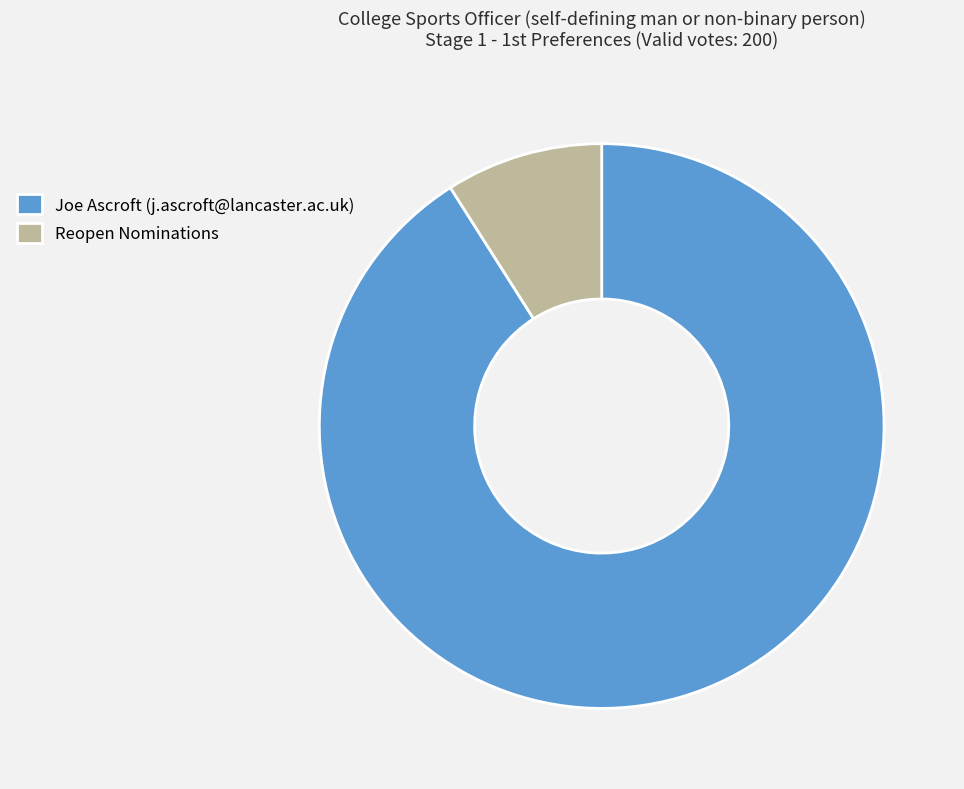

Approximately how many times larger is the value at Joe Ascroft (j.ascroft@lancaster.ac.uk) compared to Reopen Nominations?

10.1